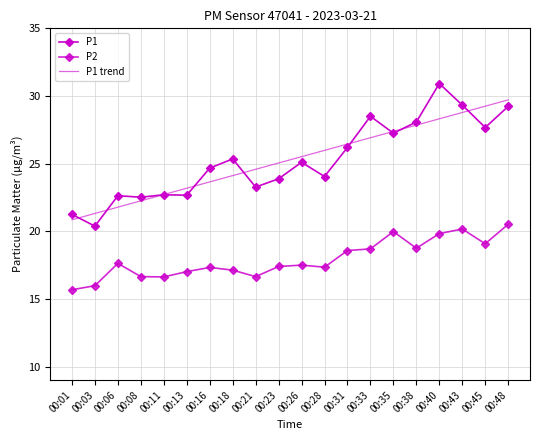

True or false: P1 and P2 intersect in this chart.

False